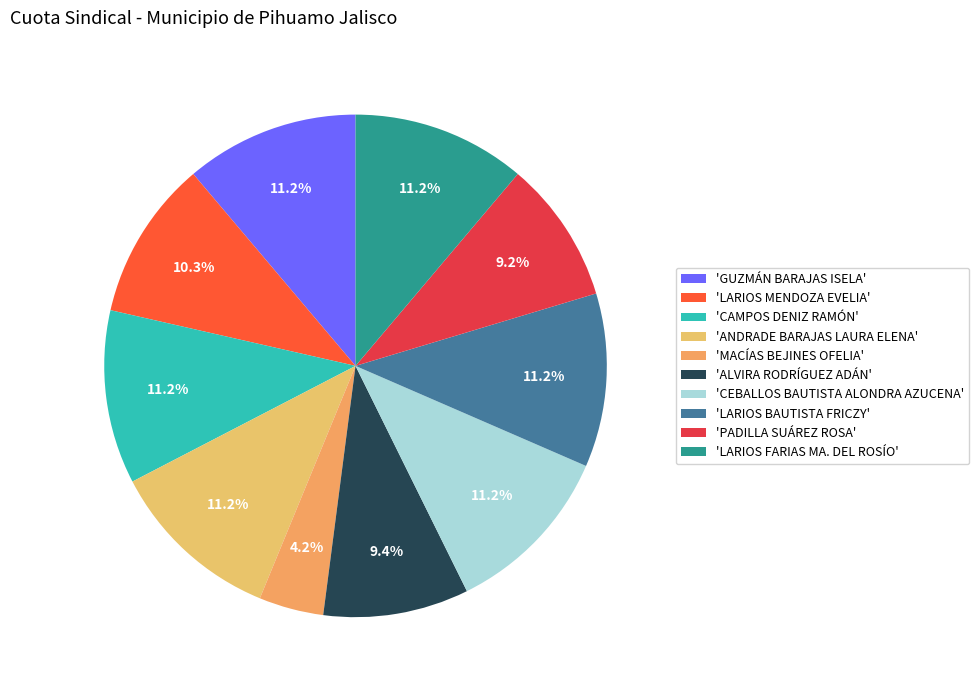

To the nearest percent, what is the difference between the largest and smallest slice percentages?

7%